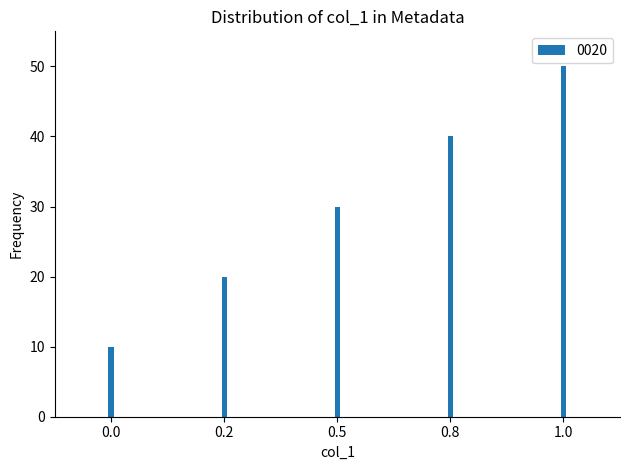

What is the average value?

30